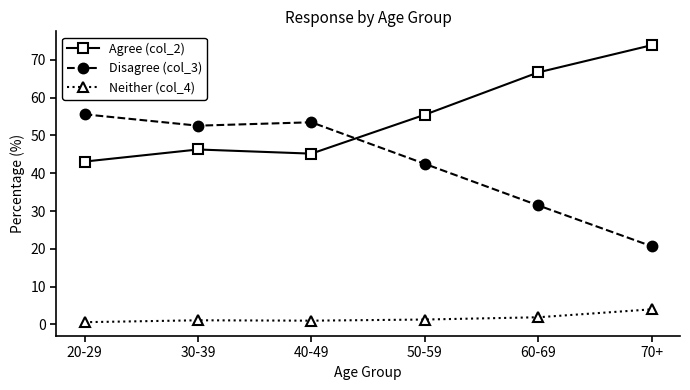

Rank the series at 30-39 from lowest to highest value.

Neither (col_4), Agree (col_2), Disagree (col_3)